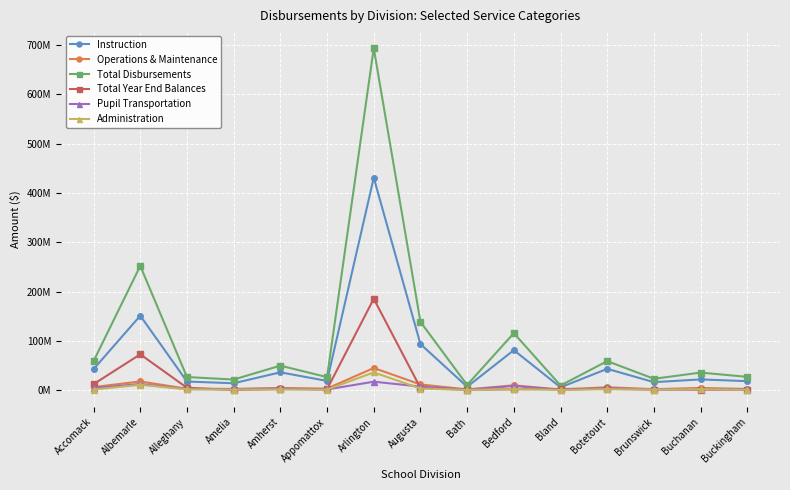

What are all the series names shown in the legend?

Instruction, Operations & Maintenance, Total Disbursements, Total Year End Balances, Pupil Transportation, Administration